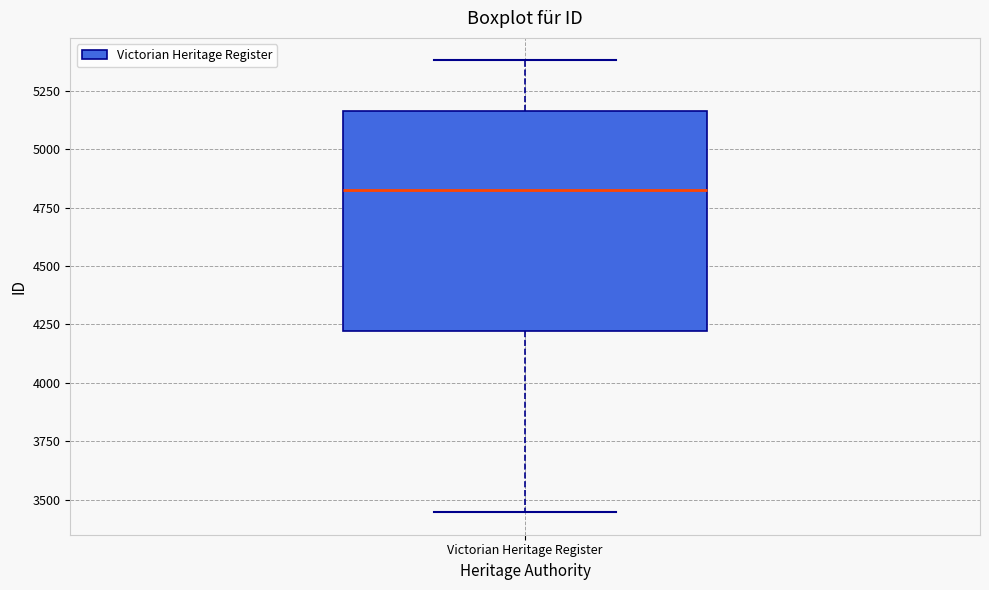

Read this box plot against the y-axis: the position of the median line, the range covered by the box, and the ends of both whiskers. The values are not printed on the chart, so give them approximately, as read against the axis.

median 4850, box 4200 to 5150, whiskers 3450 to 5400